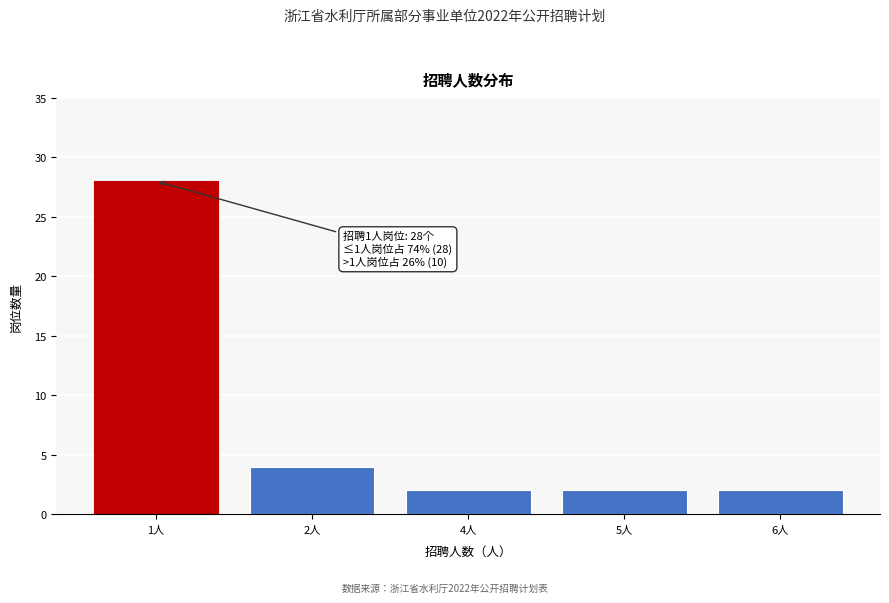

Reading left to right, list all the values displayed in this chart.

1人=28	2人=4	4人=2	5人=2	6人=2